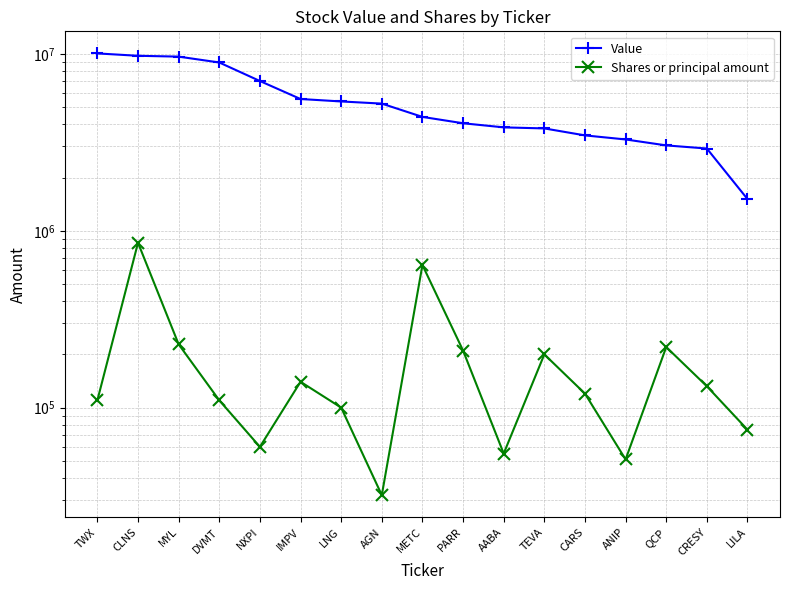

What is the label of the 14th point from the right?

DVMT